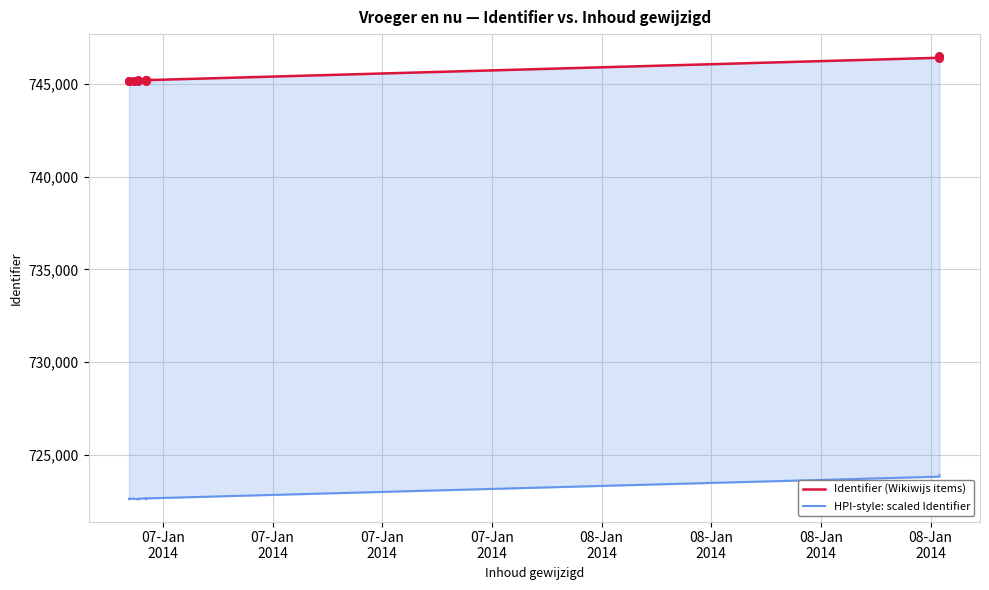

Which series has the largest total across all categories?

Identifier (Wikiwijs items)